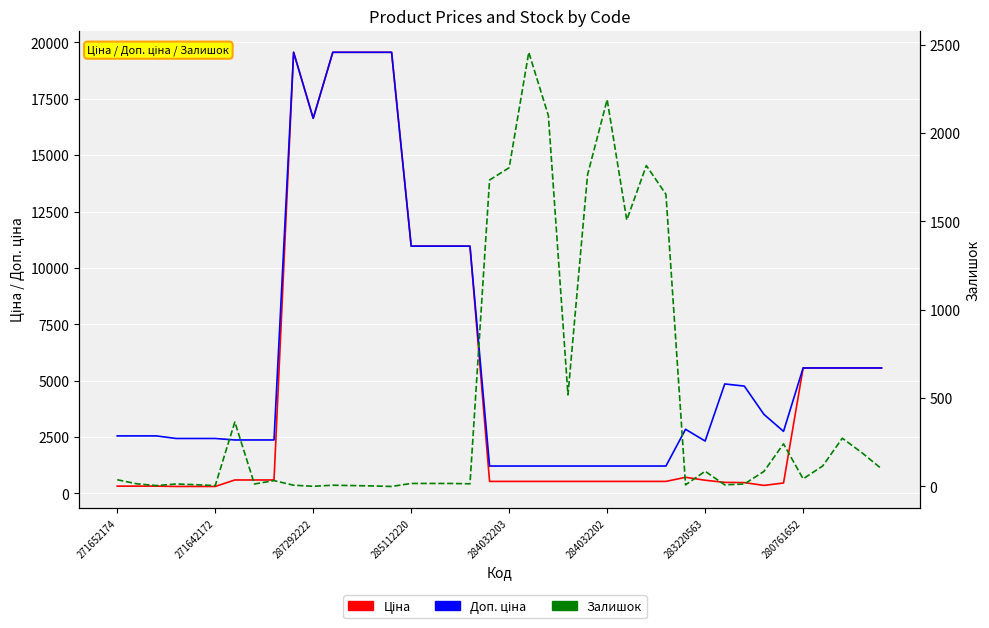

Read the Ціна value at 283220563.

579.8